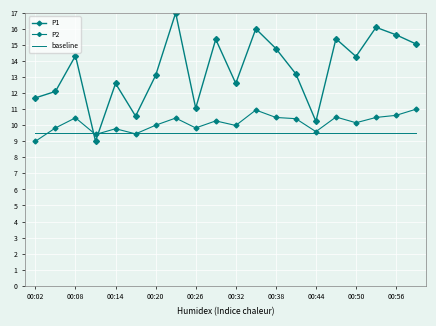

How many lines are shown in the chart?

3